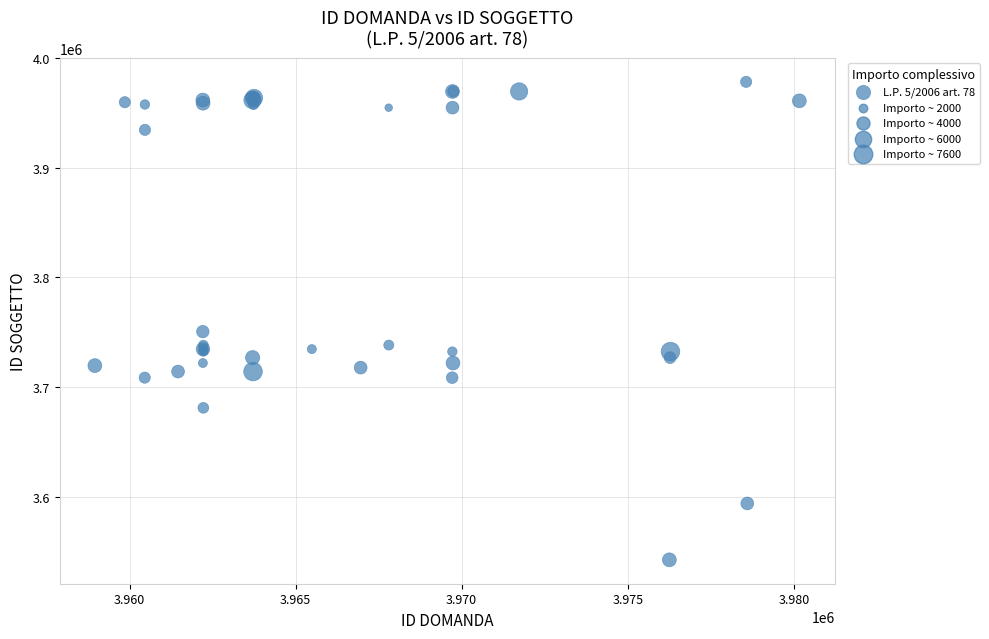

What Y value in the scatter plot is closest to 3760433?

3750596